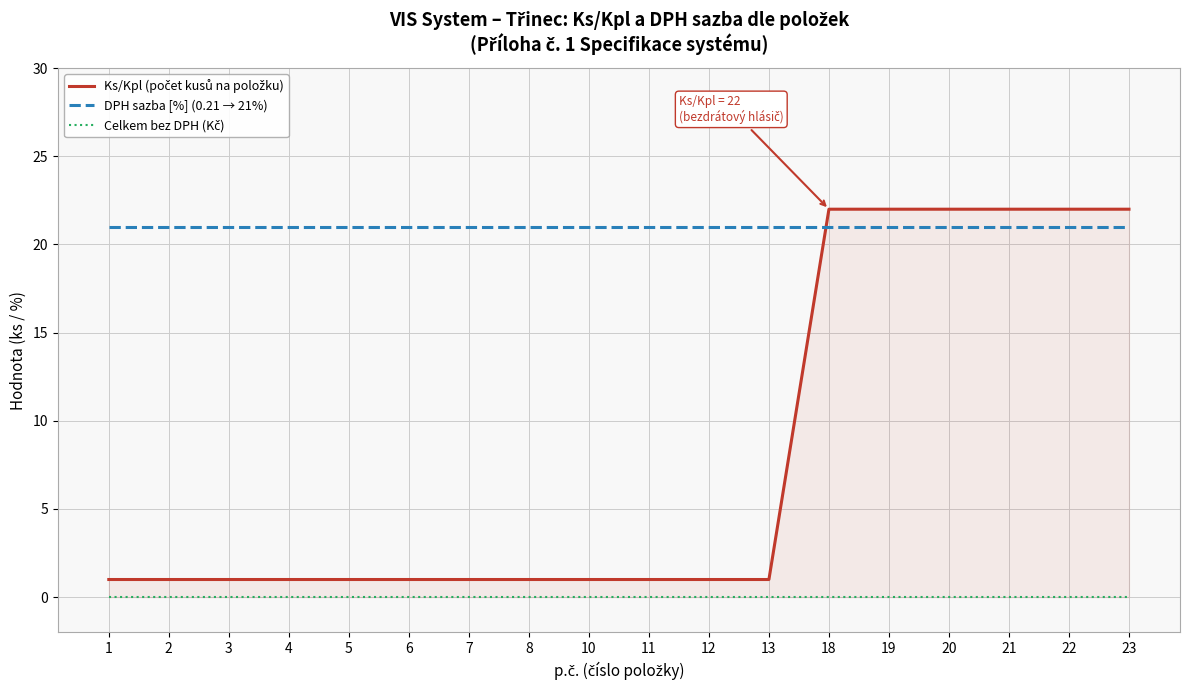

Does the chart have visible grid lines?

Yes